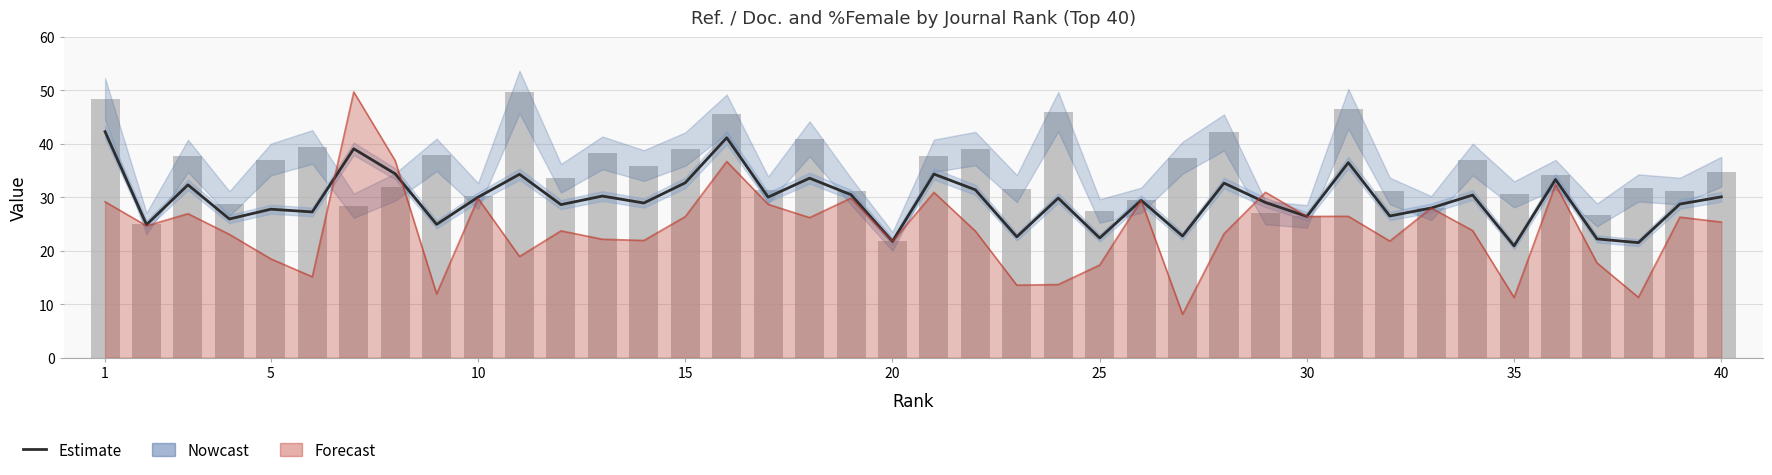

Which category has the highest value in the Estimate series?

1